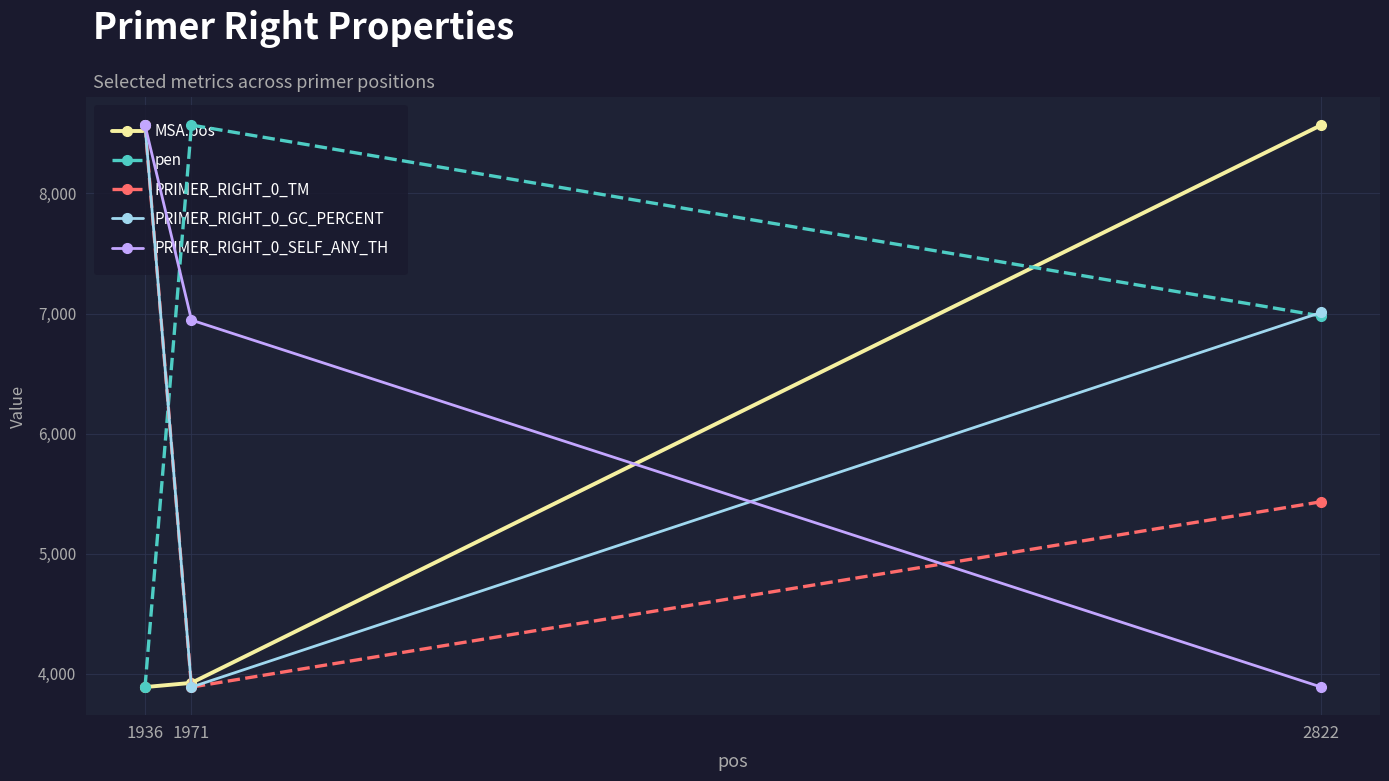

Rank the series at 1936 from lowest to highest value.

pen, PRIMER_RIGHT_0_SELF_ANY_TH, PRIMER_RIGHT_0_GC_PERCENT, PRIMER_RIGHT_0_TM, MSA.pos